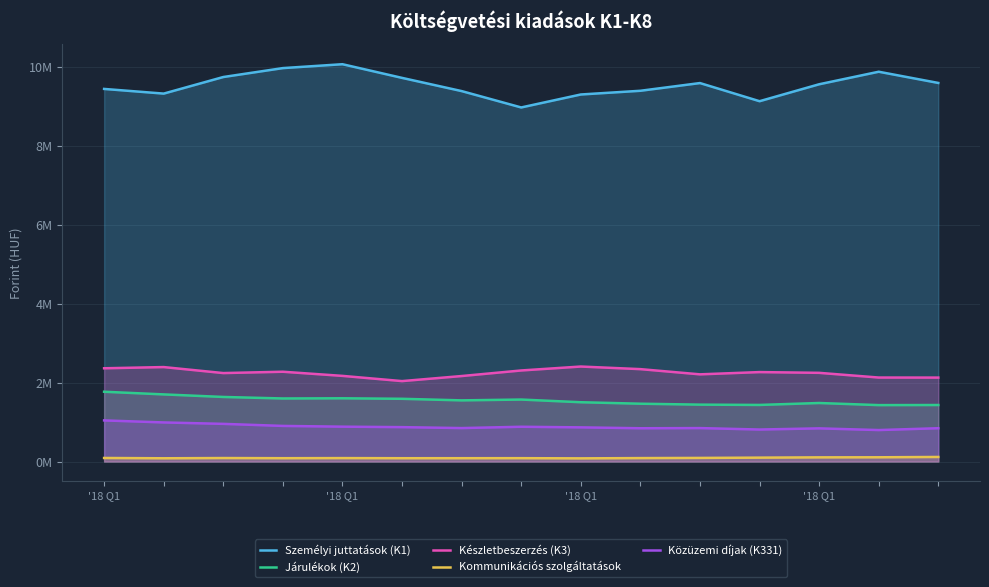

Does the chart display data point markers on the line(s)?

No